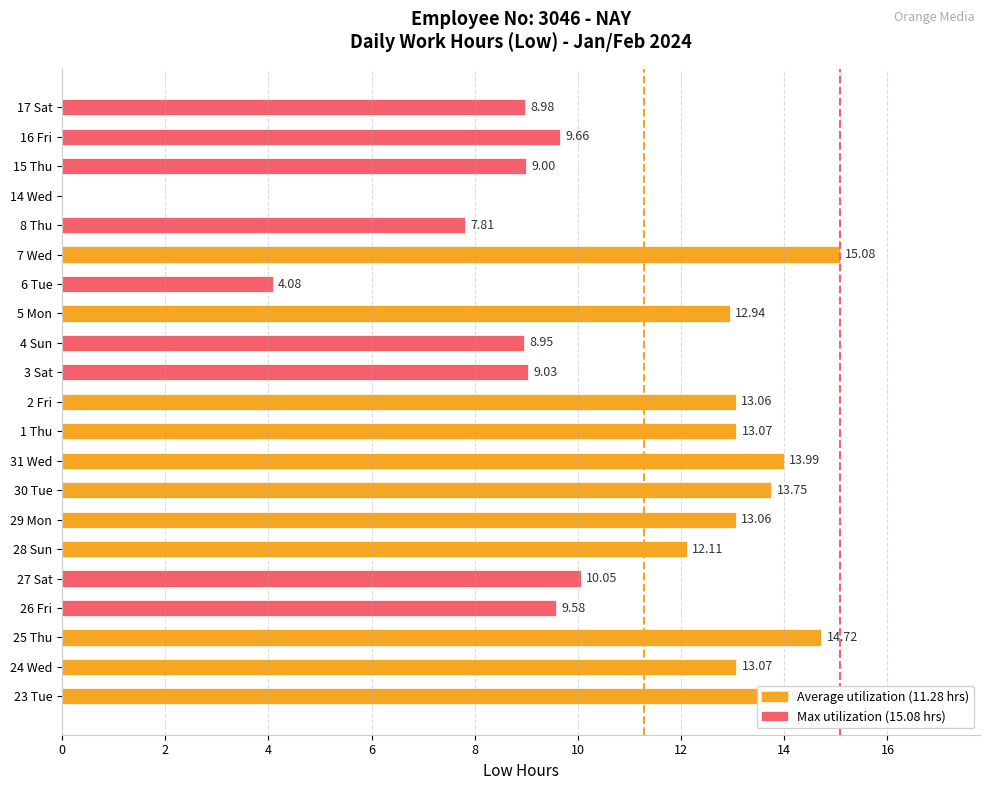

What is the change in value from 25 Thu to 17 Sat?

-5.7